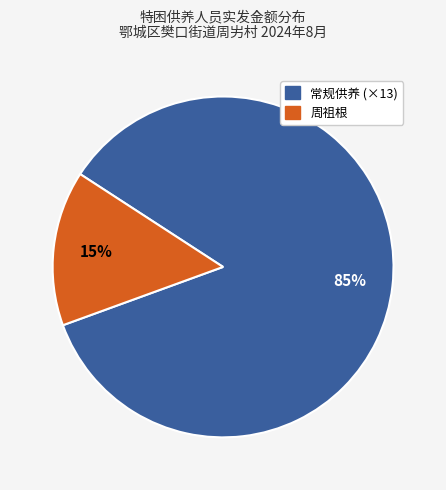

Is there any slice that represents more than half of the pie?

Yes